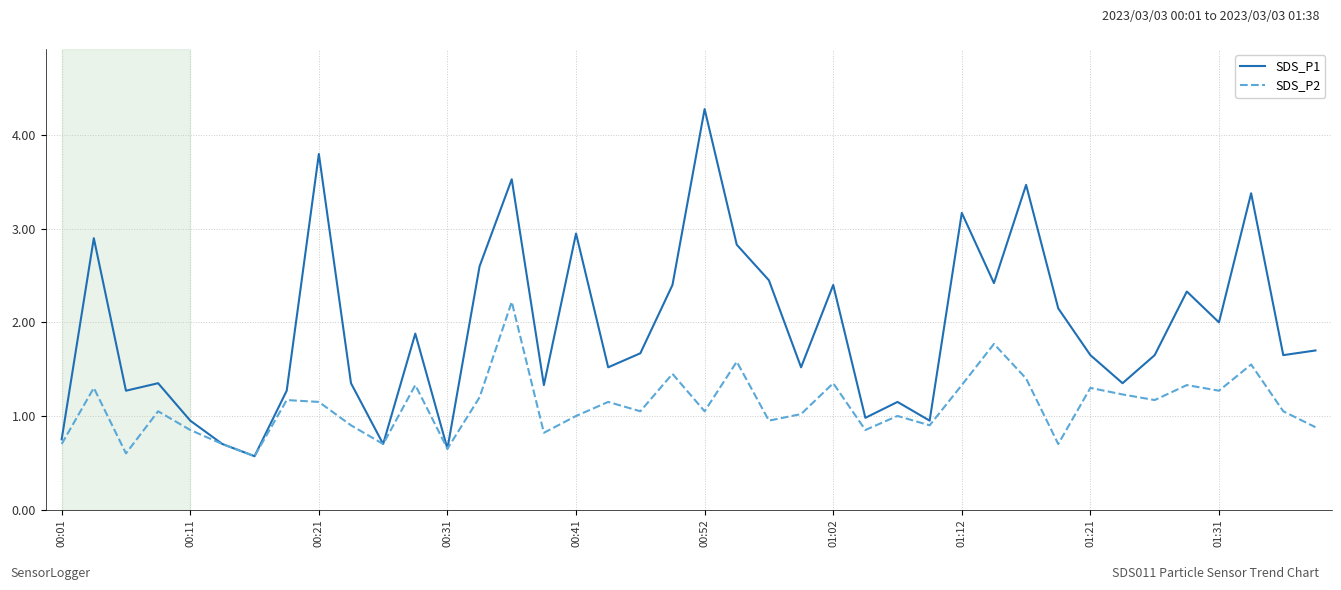

Does the chart have visible grid lines?

Yes